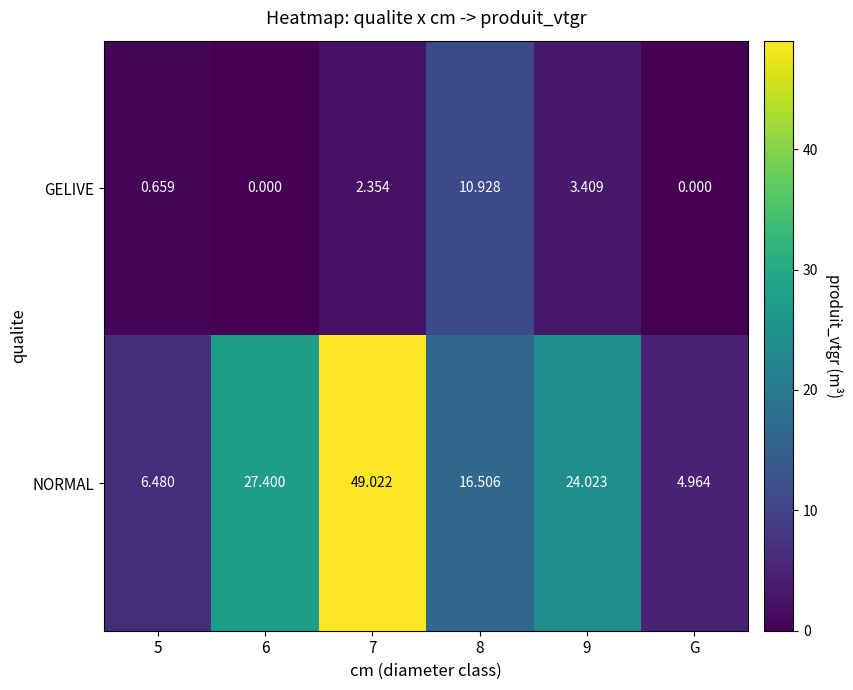

Which series has the largest range (max minus min)?

NORMAL